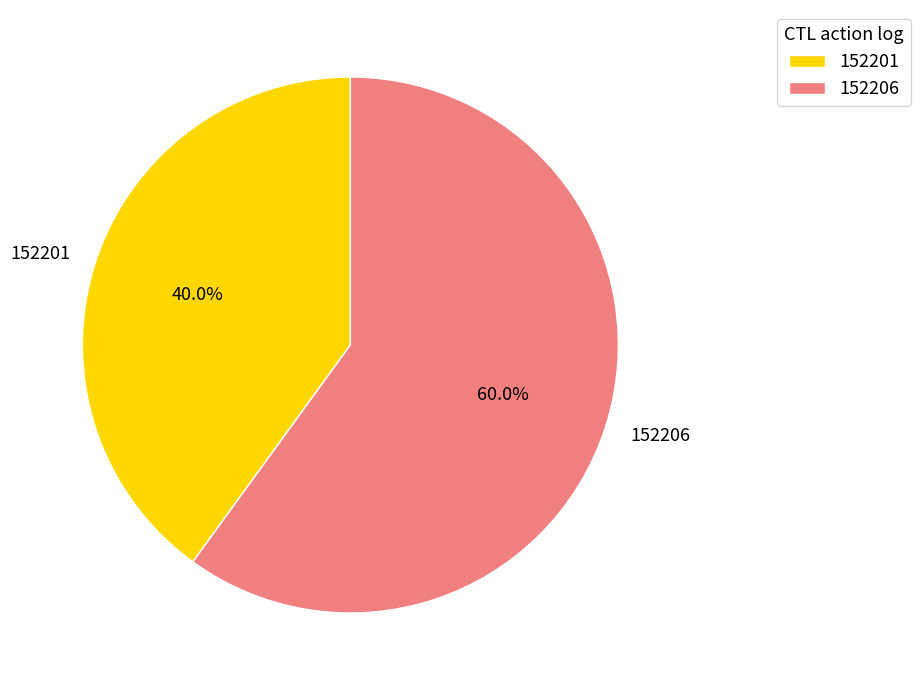

Which slice is the smallest?

152201